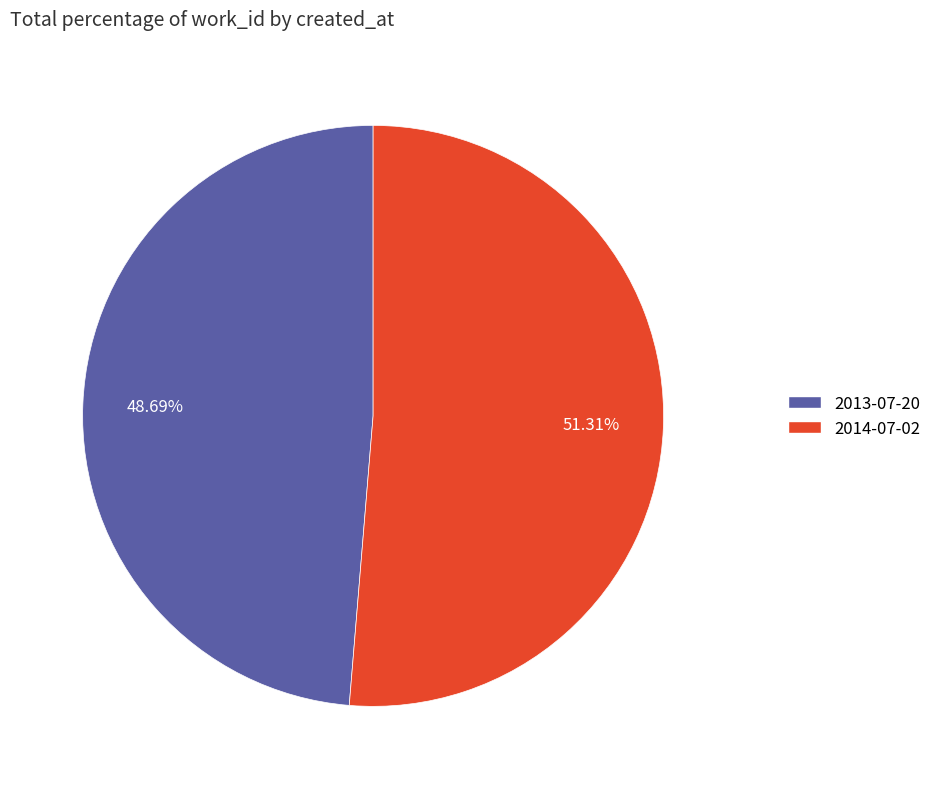

What is the smallest slice in the pie chart?

2013-07-20